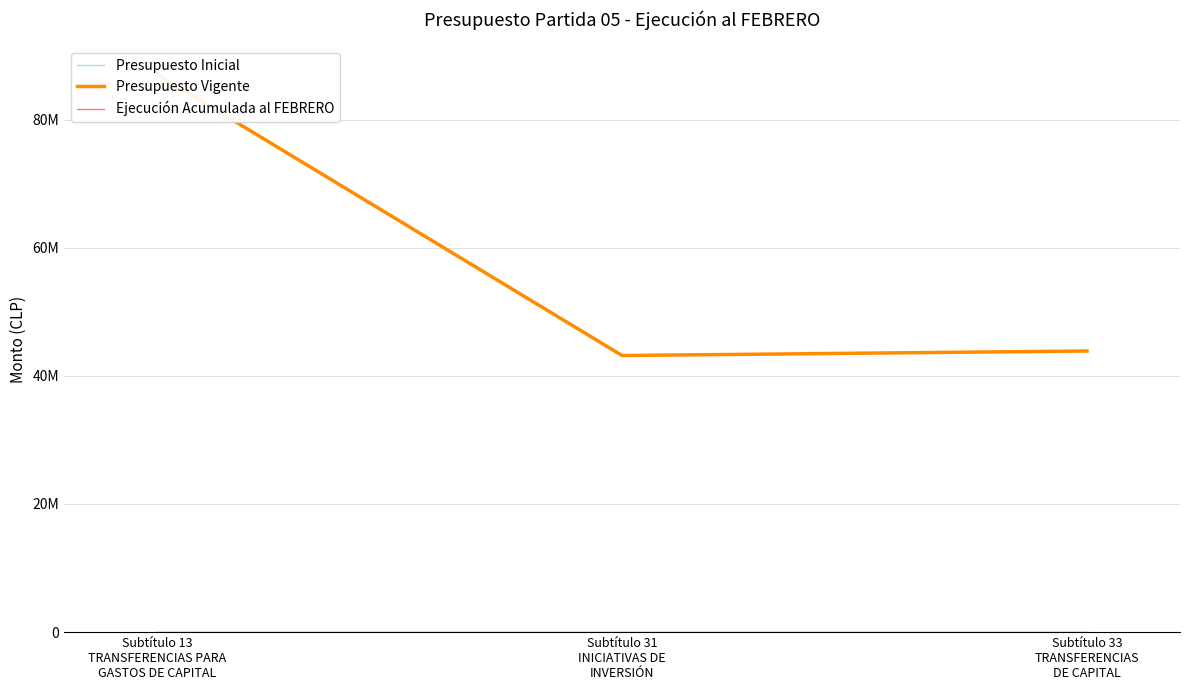

Which category has the lowest value across all series?

Subtítulo 13
TRANSFERENCIAS PARA
GASTOS DE CAPITAL